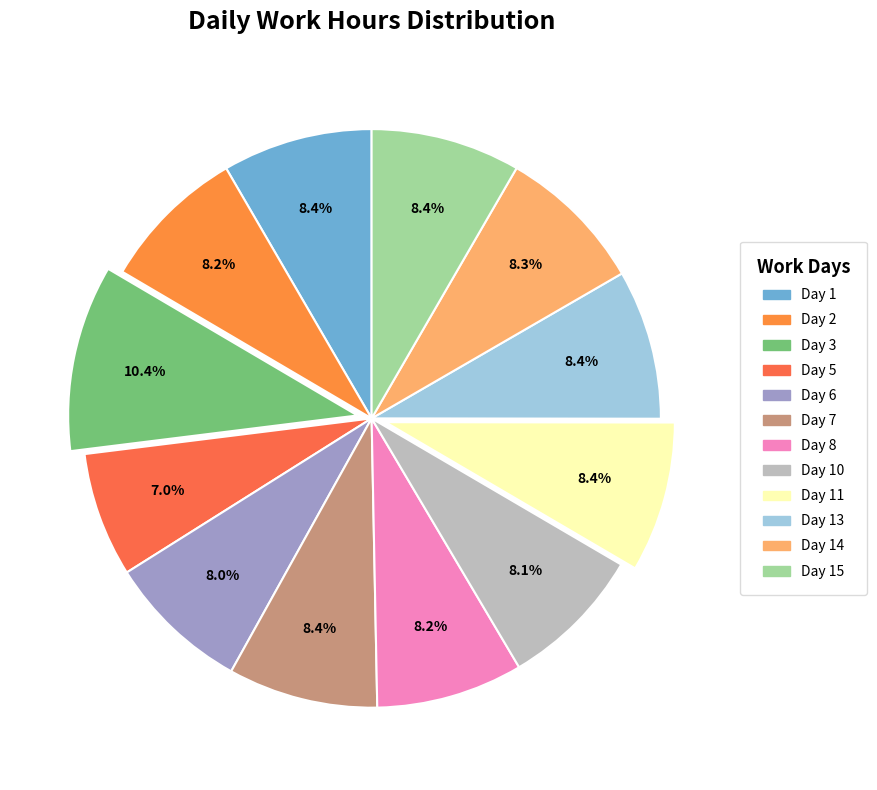

How many segments does this pie chart have?

12